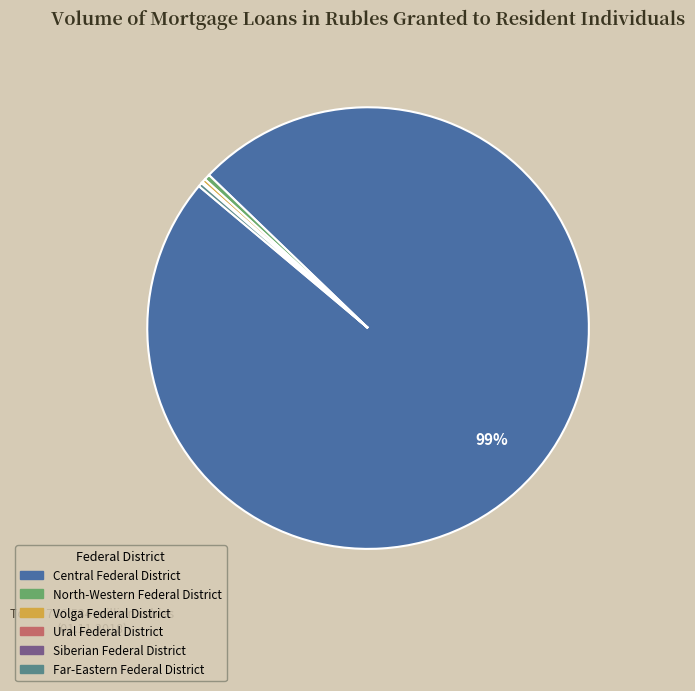

To the nearest percent, what is the average slice percentage?

17%